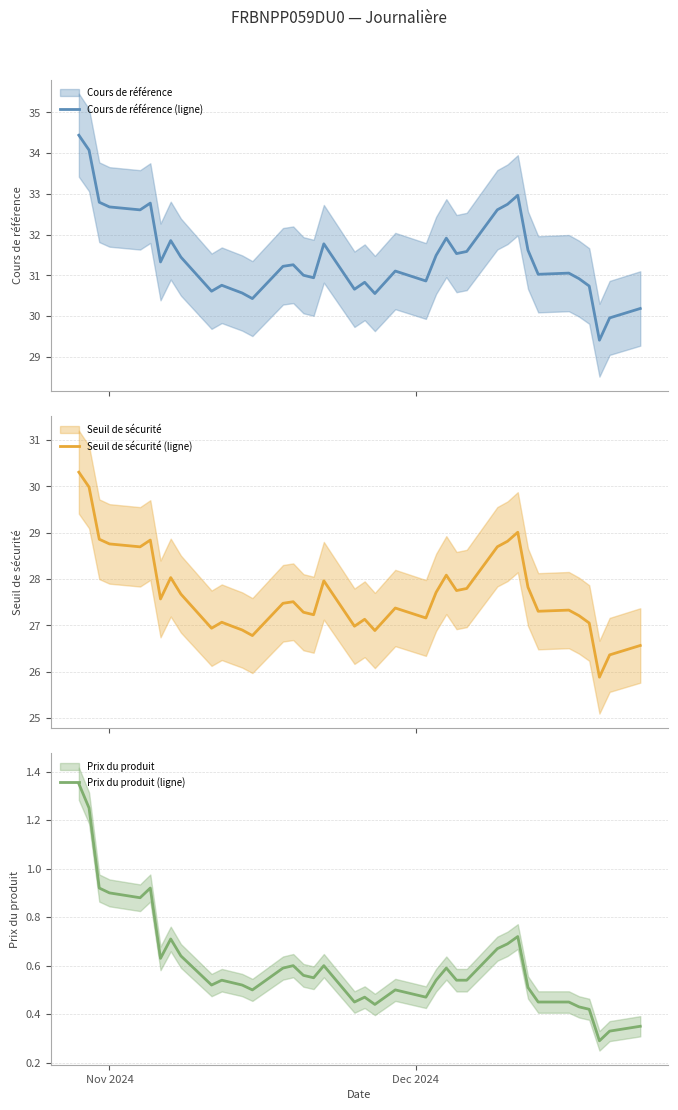

What is the highest value of the Seuil de sécurité (ligne) series?

30.3